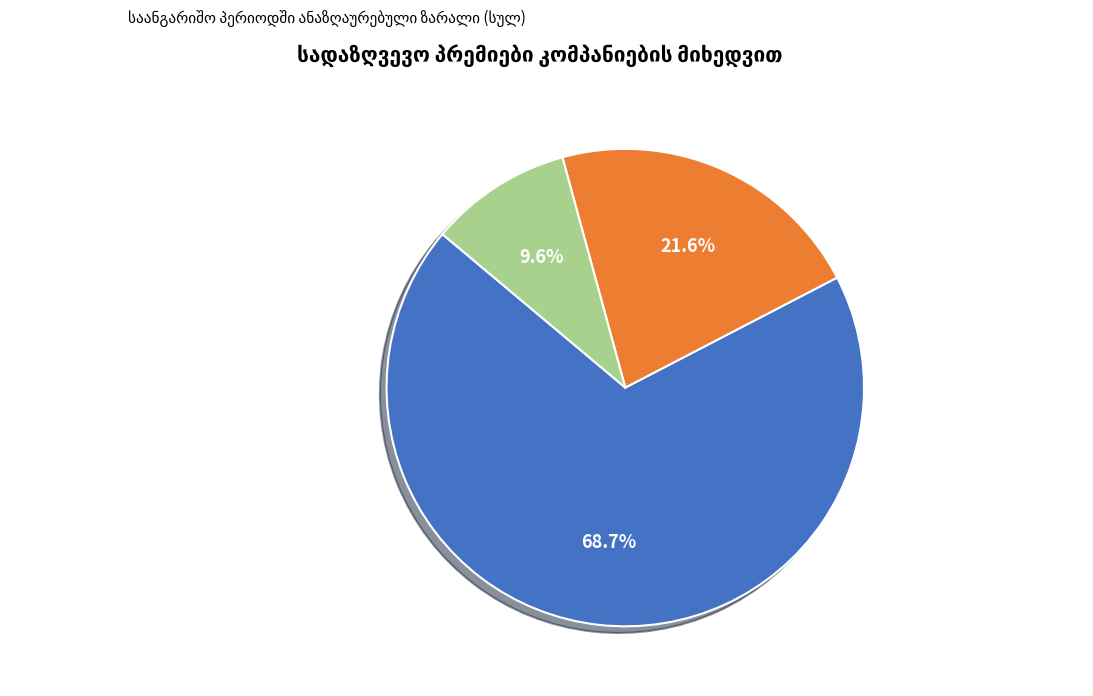

Does any single category account for the majority?

Yes